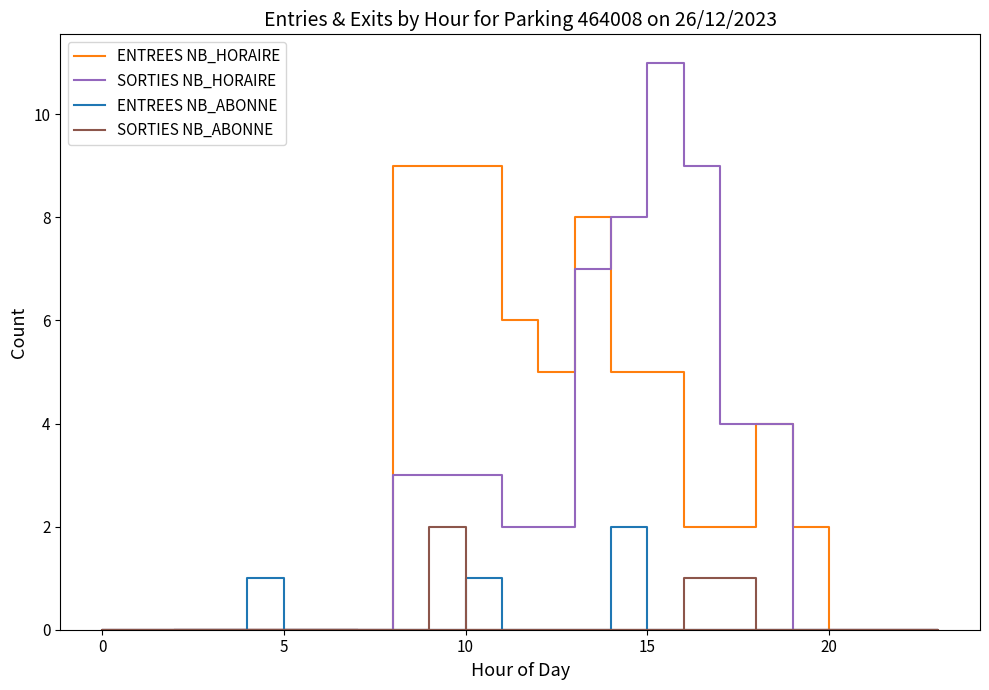

Count the ENTREES NB_HORAIRE values in the range 0 to 5.

18